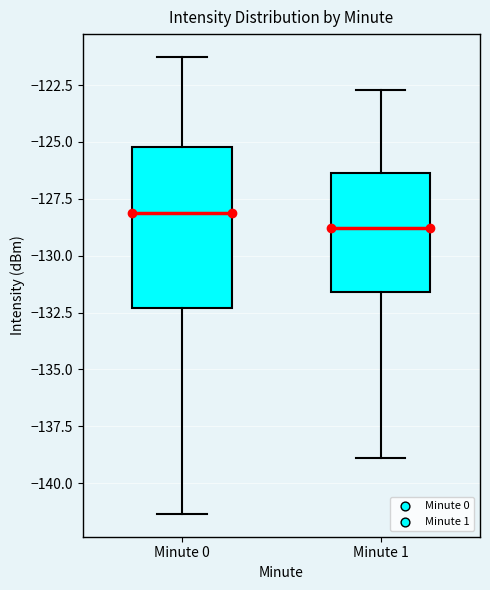

Reading left to right, read every box against the y-axis: the position of its median line, the range the box covers, and the ends of its whiskers. The values are not printed on the chart, so give them approximately, as read against the axis.

Minute 0: median -128.0, box -132.5 to -125.0, whiskers -141.5 to -121.5
Minute 1: median -129.0, box -131.5 to -126.5, whiskers -139.0 to -122.5